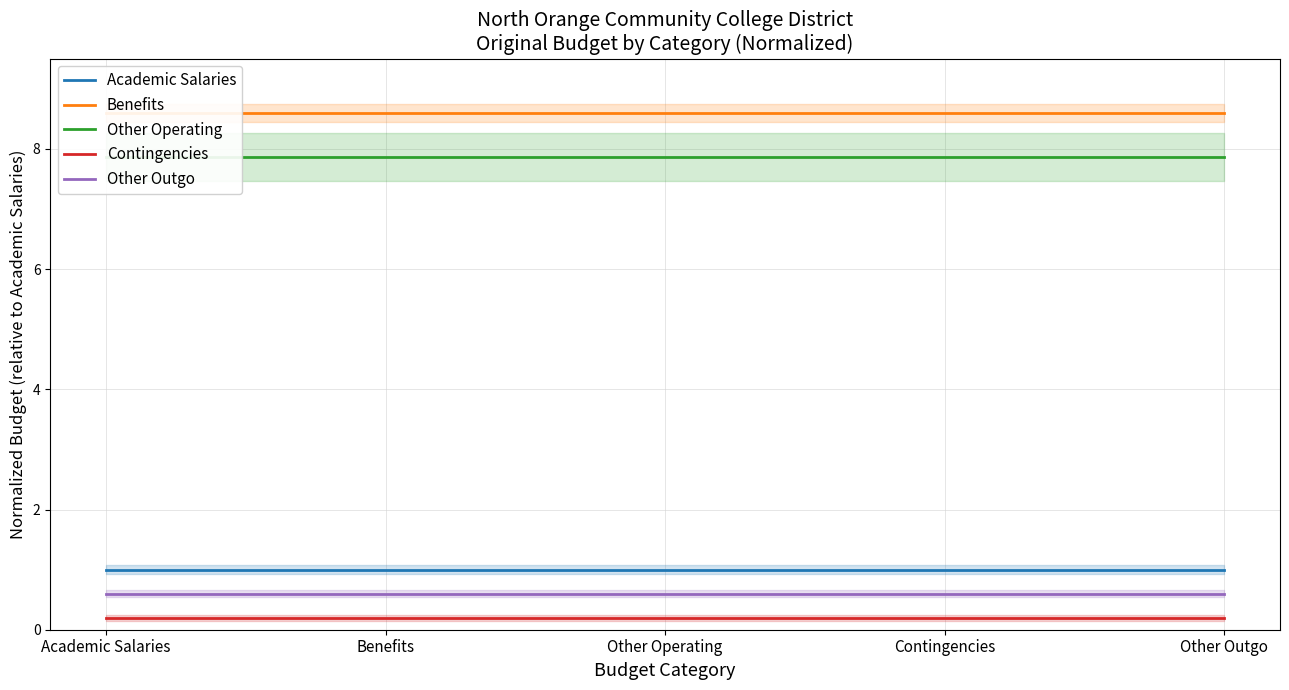

True or false: Contingencies and Other Outgo cross at least once.

False